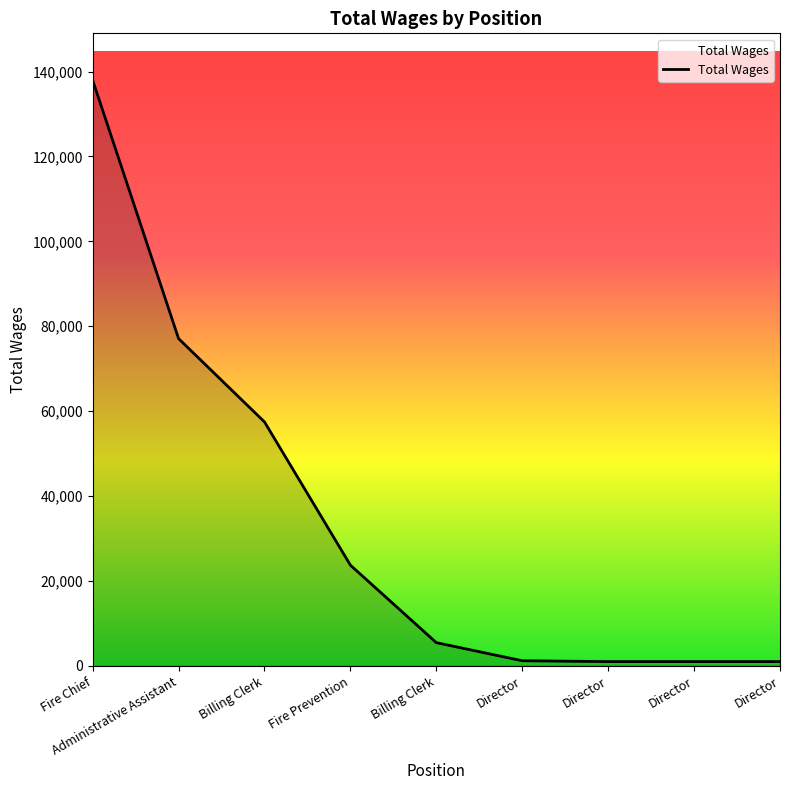

True or false: the data shows 235 at Director.

False